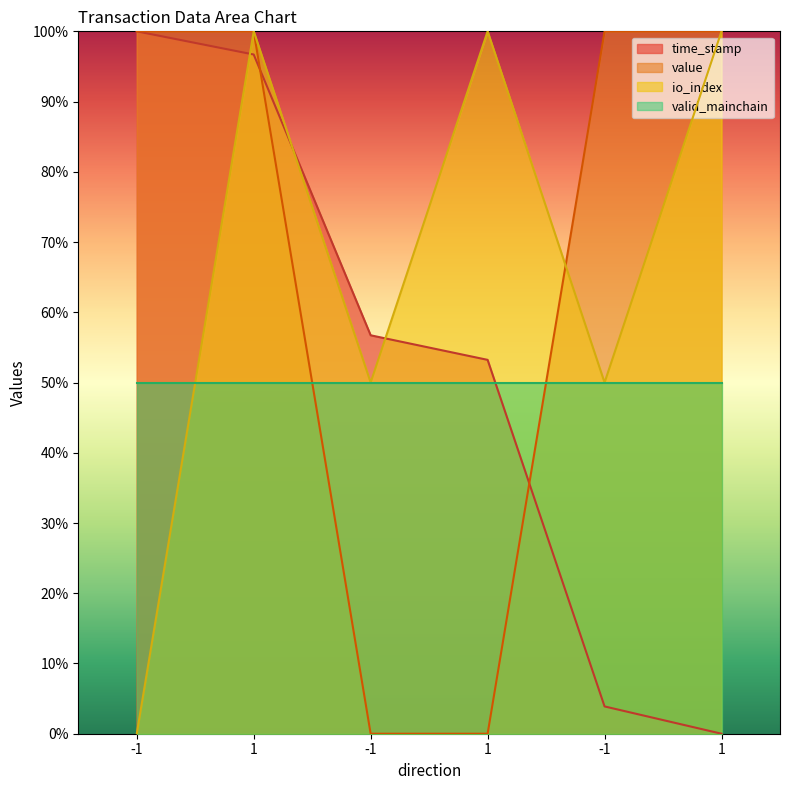

Which series has the largest total across all categories?

value